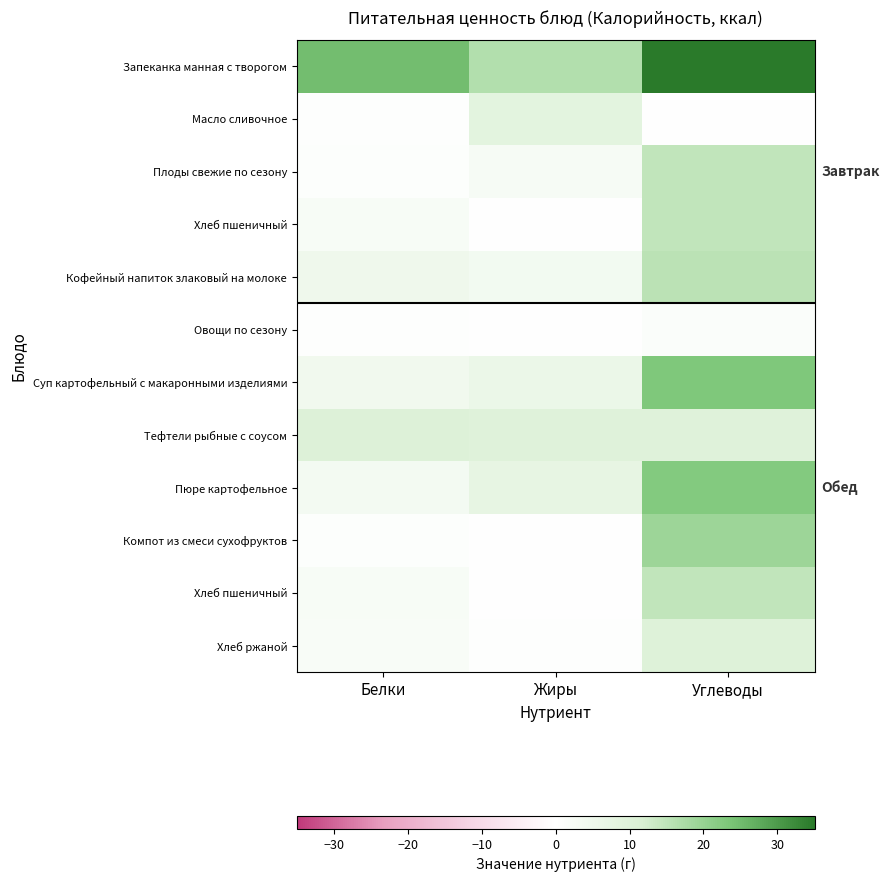

Count the number of data series in this chart.

12